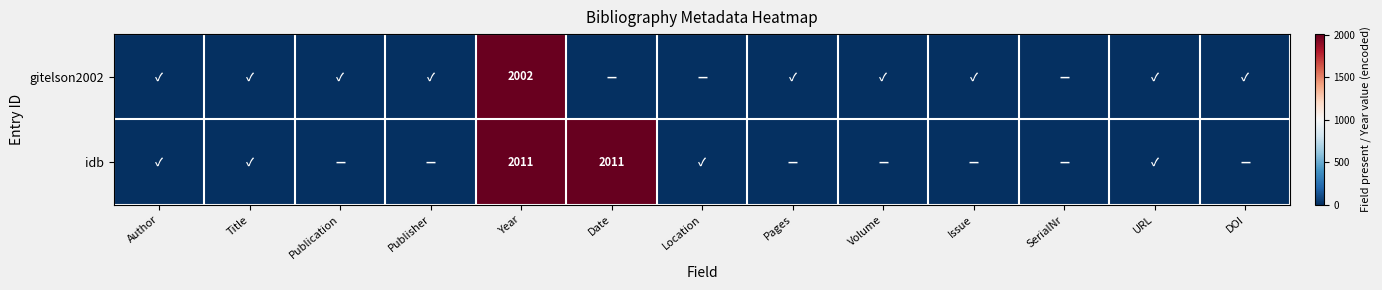

The value of idb at Date is 2011. True or false?

True